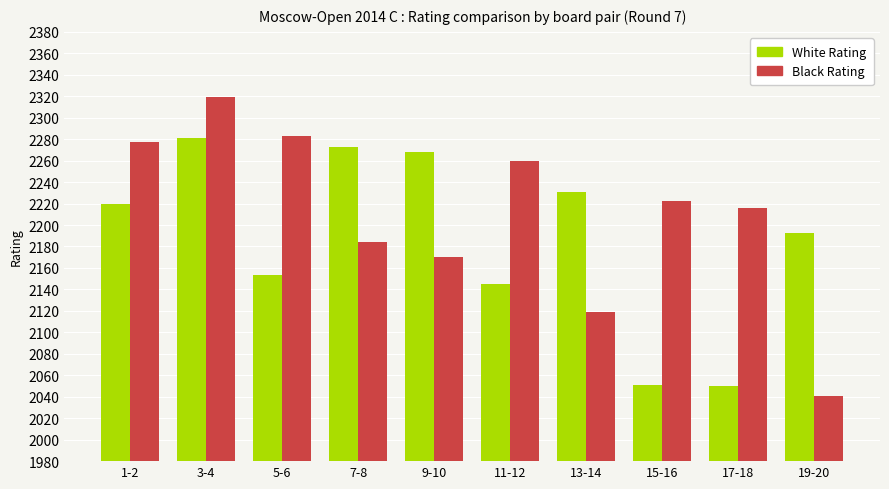

At which category does the chart reach its peak across all series?

3-4